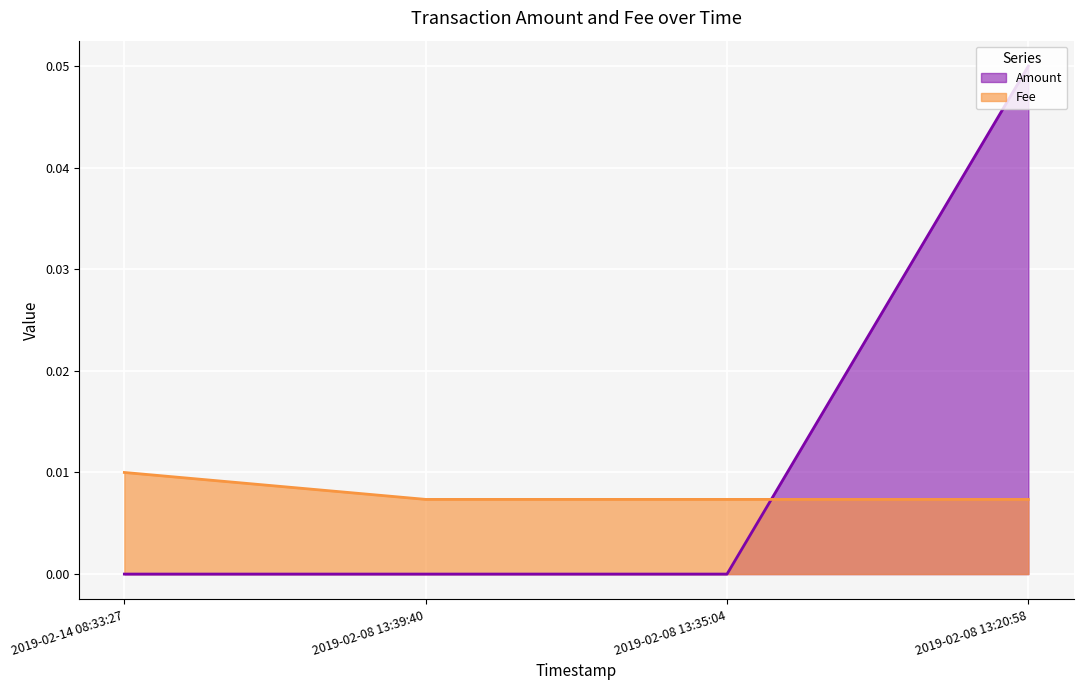

Reading left to right, transcribe all the data shown in this chart.

Amount: 2019-02-14 08:33:27=0.0	2019-02-08 13:39:40=0.0	2019-02-08 13:35:04=0.0	2019-02-08 13:20:58=0.1
Fee: 2019-02-14 08:33:27=0.0	2019-02-08 13:39:40=0.0	2019-02-08 13:35:04=0.0	2019-02-08 13:20:58=0.0